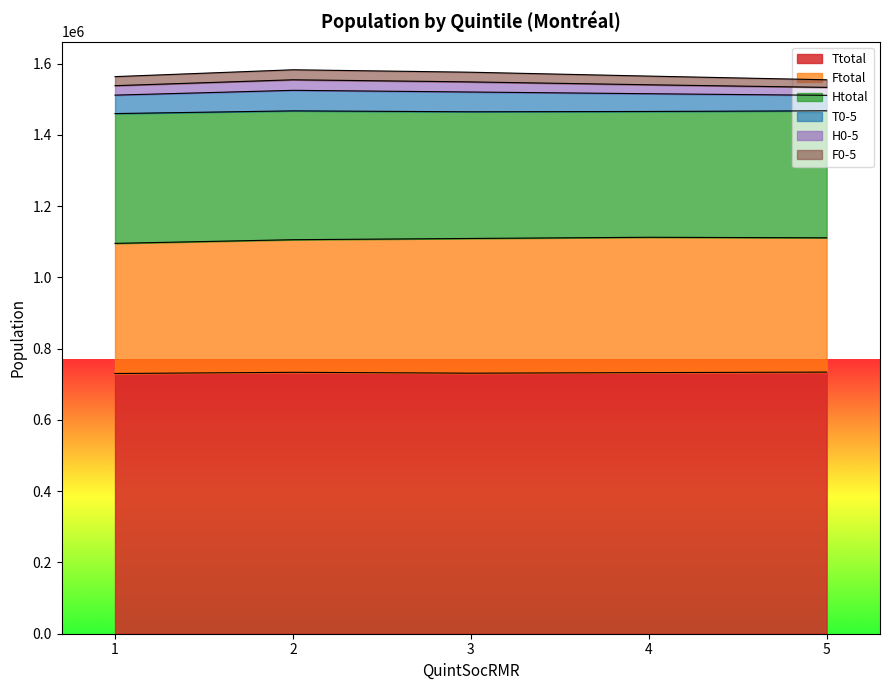

Which has a higher value, 1 or 4?

4